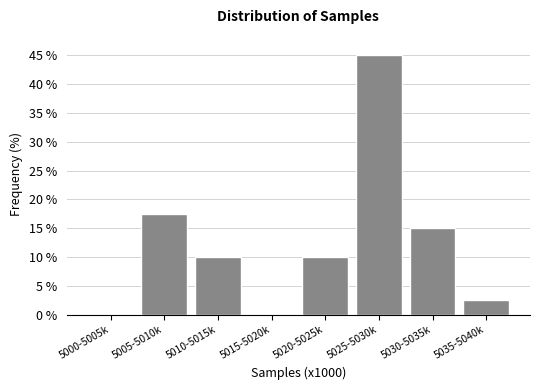

Reading left to right, extract all data points from this chart.

5000-5005k=0.0	5005-5010k=17.5	5010-5015k=10.0	5015-5020k=0.0	5020-5025k=10.0	5025-5030k=45.0	5030-5035k=15.0	5035-5040k=2.5